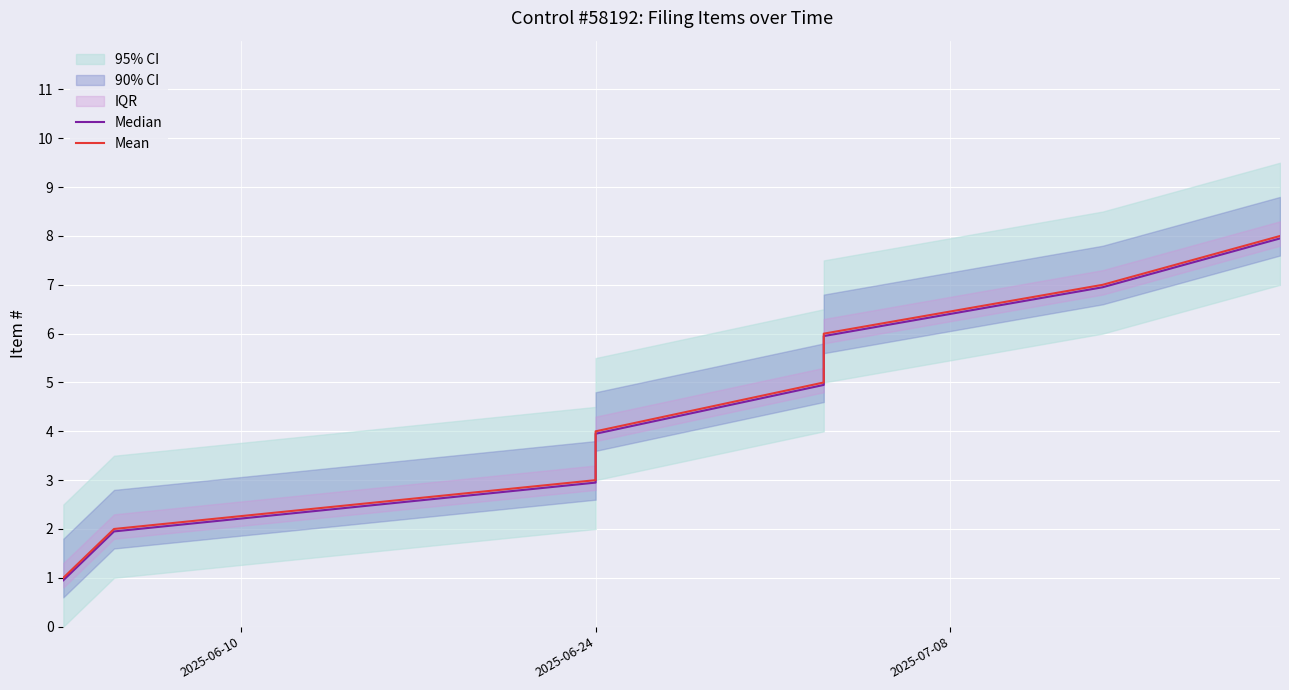

Reading left to right, extract all data points from this chart.

Median: 0.9	1.9	3.0	4.0	5.0	6.0	7.0	8.0
Mean: 1.0	2.0	3.0	4.0	5.0	6.0	7.0	8.0